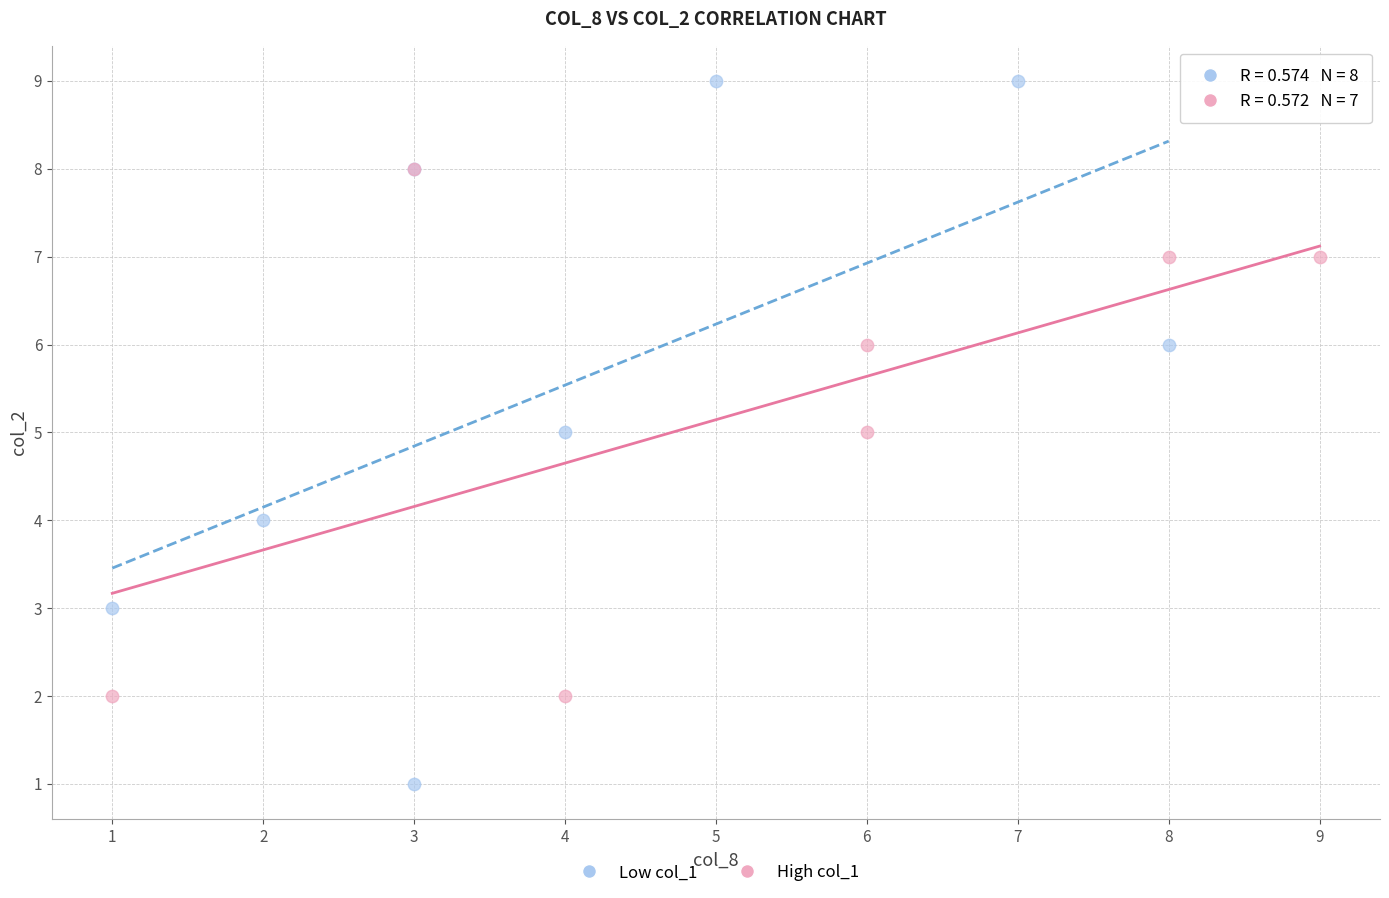

Which series contains the highest Y value?

Low col_1